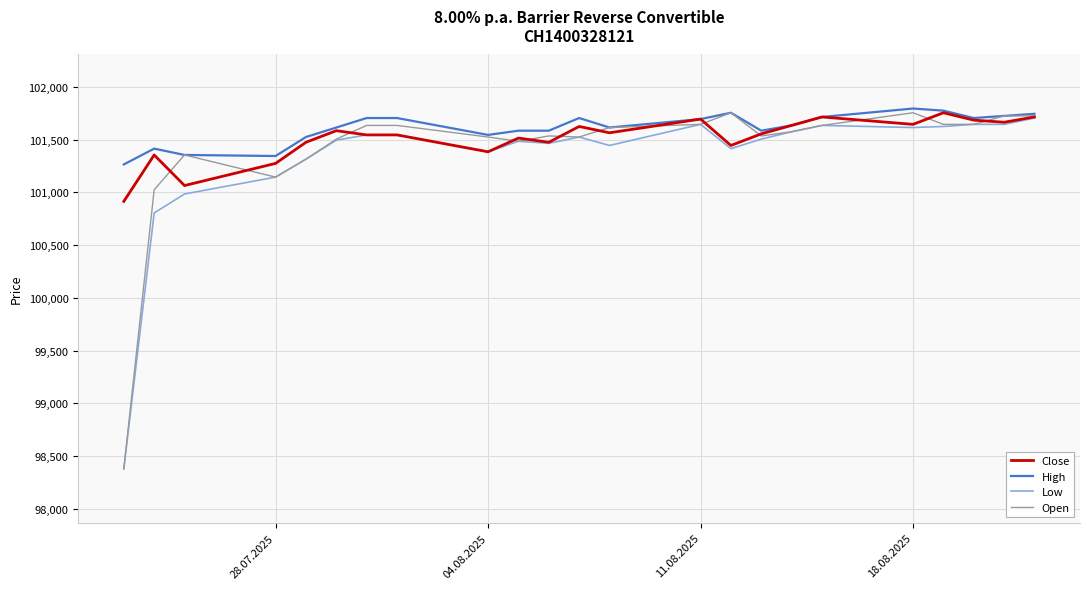

What is the smallest value displayed?

98380